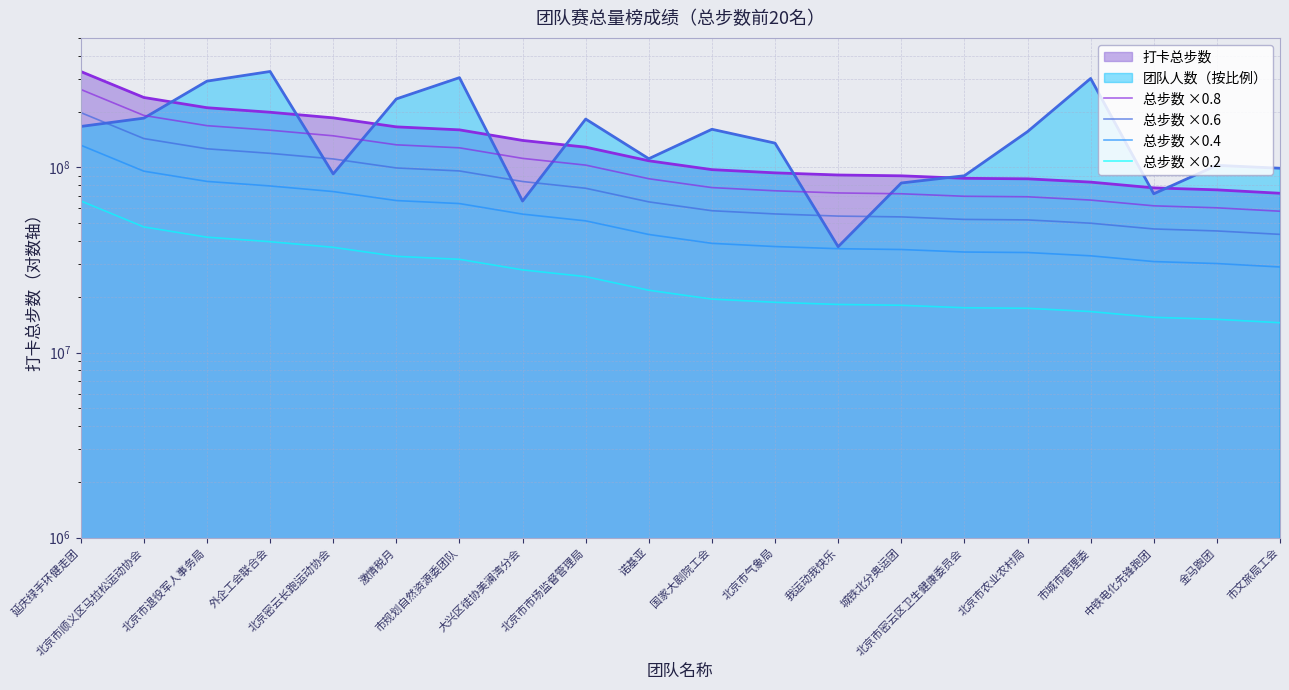

Reading left to right, what are all the values shown in this chart?

总步数 ×0.8: 延庆绿手环健走团=263438827.2	北京市顺义区马拉松运动协会=190674391.2	北京市退役军人事务局=167897498.4	外企工会联合会=158682758.4	北京密云长跑运动协会=147995861.6	激情税月=132322084.8	市规划自然资源委团队=127479308.0	大兴区徒协美澜湾分会=111790722.4	北京市市场监督管理局=102809129.6	诺基亚=86791651.2	国家大剧院工会=77743672.0	北京市气象局=74698723.2	我运动我快乐=72730301.6	城铁北分奥运团=71997490.4	北京市密云区卫生健康委员会=69789190.4	北京市农业农村局=69352806.4	市城市管理委=66570964.0	中铁电化先锋跑团=61978296.0	金马跑团=60460588.0	市文旅局工会=57951476.0
总步数 ×0.6: 延庆绿手环健走团=197579120.4	北京市顺义区马拉松运动协会=143005793.4	北京市退役军人事务局=125923123.8	外企工会联合会=119012068.8	北京密云长跑运动协会=110996896.2	激情税月=99241563.6	市规划自然资源委团队=95609481.0	大兴区徒协美澜湾分会=83843041.8	北京市市场监督管理局=77106847.2	诺基亚=65093738.4	国家大剧院工会=58307754.0	北京市气象局=56024042.4	我运动我快乐=54547726.2	城铁北分奥运团=53998117.8	北京市密云区卫生健康委员会=52341892.8	北京市农业农村局=52014604.8	市城市管理委=49928223.0	中铁电化先锋跑团=46483722.0	金马跑团=45345441.0	市文旅局工会=43463607.0
总步数 ×0.4: 延庆绿手环健走团=131719413.6	北京市顺义区马拉松运动协会=95337195.6	北京市退役军人事务局=83948749.2	外企工会联合会=79341379.2	北京密云长跑运动协会=73997930.8	激情税月=66161042.4	市规划自然资源委团队=63739654.0	大兴区徒协美澜湾分会=55895361.2	北京市市场监督管理局=51404564.8	诺基亚=43395825.6	国家大剧院工会=38871836.0	北京市气象局=37349361.6	我运动我快乐=36365150.8	城铁北分奥运团=35998745.2	北京市密云区卫生健康委员会=34894595.2	北京市农业农村局=34676403.2	市城市管理委=33285482.0	中铁电化先锋跑团=30989148.0	金马跑团=30230294.0	市文旅局工会=28975738.0
总步数 ×0.2: 延庆绿手环健走团=65859706.8	北京市顺义区马拉松运动协会=47668597.8	北京市退役军人事务局=41974374.6	外企工会联合会=39670689.6	北京密云长跑运动协会=36998965.4	激情税月=33080521.2	市规划自然资源委团队=31869827.0	大兴区徒协美澜湾分会=27947680.6	北京市市场监督管理局=25702282.4	诺基亚=21697912.8	国家大剧院工会=19435918.0	北京市气象局=18674680.8	我运动我快乐=18182575.4	城铁北分奥运团=17999372.6	北京市密云区卫生健康委员会=17447297.6	北京市农业农村局=17338201.6	市城市管理委=16642741.0	中铁电化先锋跑团=15494574.0	金马跑团=15115147.0	市文旅局工会=14487869.0